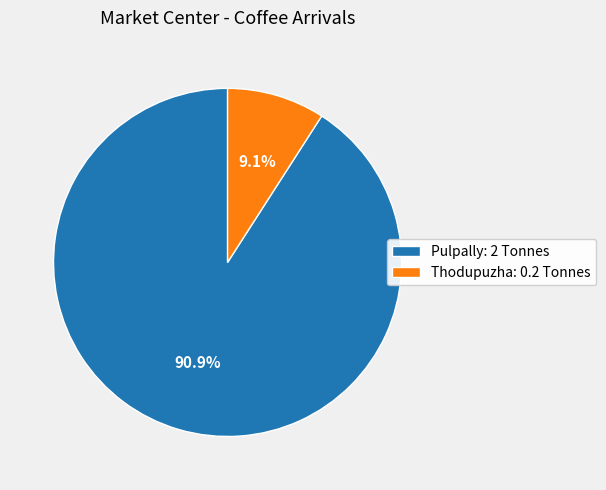

Does Pulpally account for over 50% of the chart?

Yes